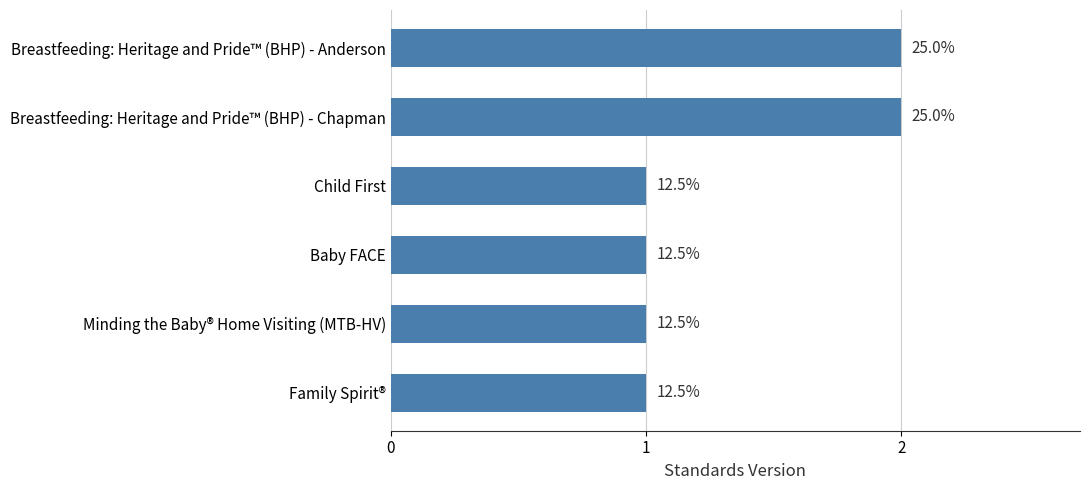

Where is the data nearest to the value 1?

Child First